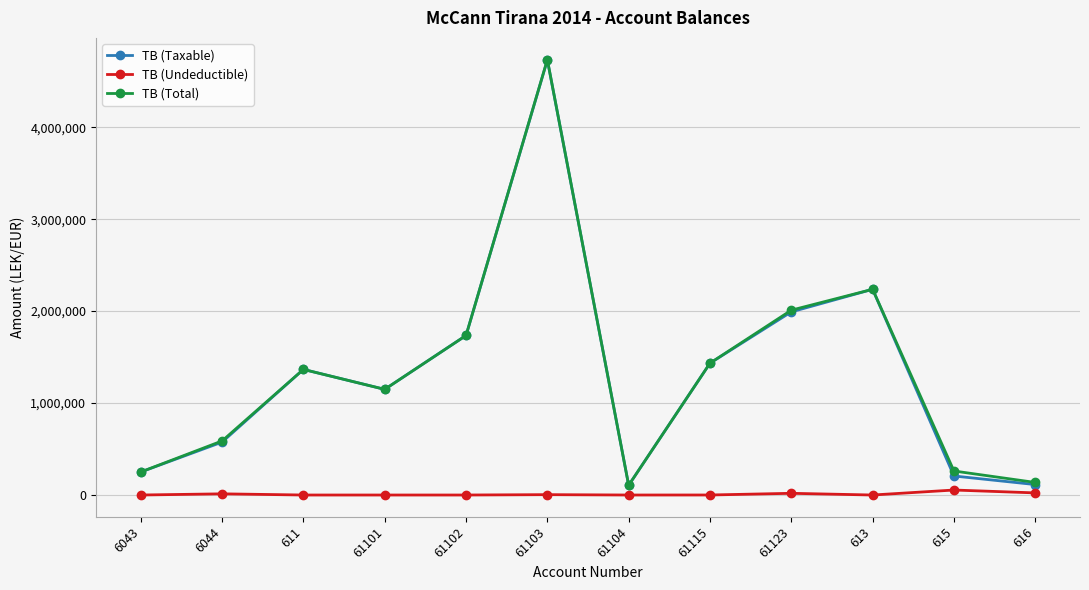

What position from the left is 61101?

4